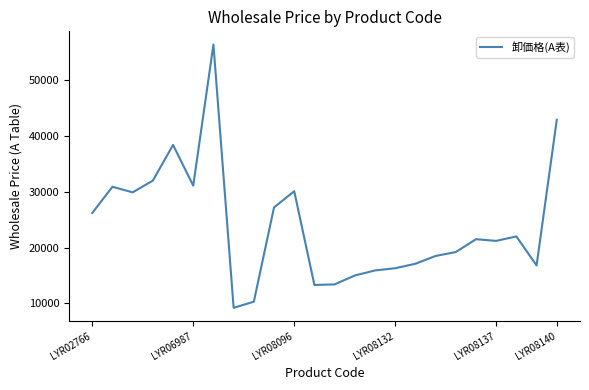

What is the smallest value displayed?

9200